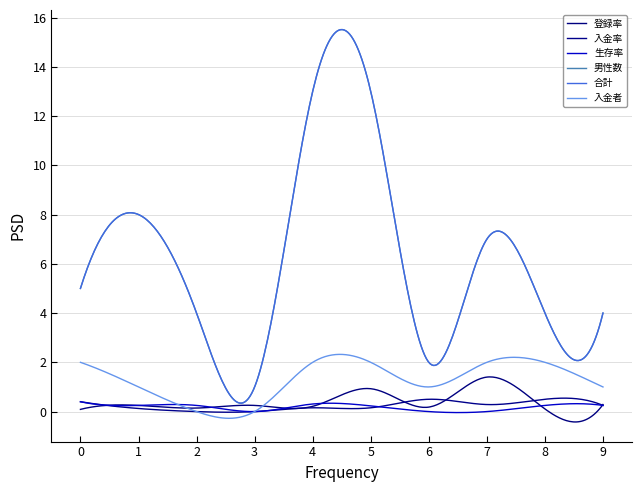

Which series has the largest total across all categories?

男性数